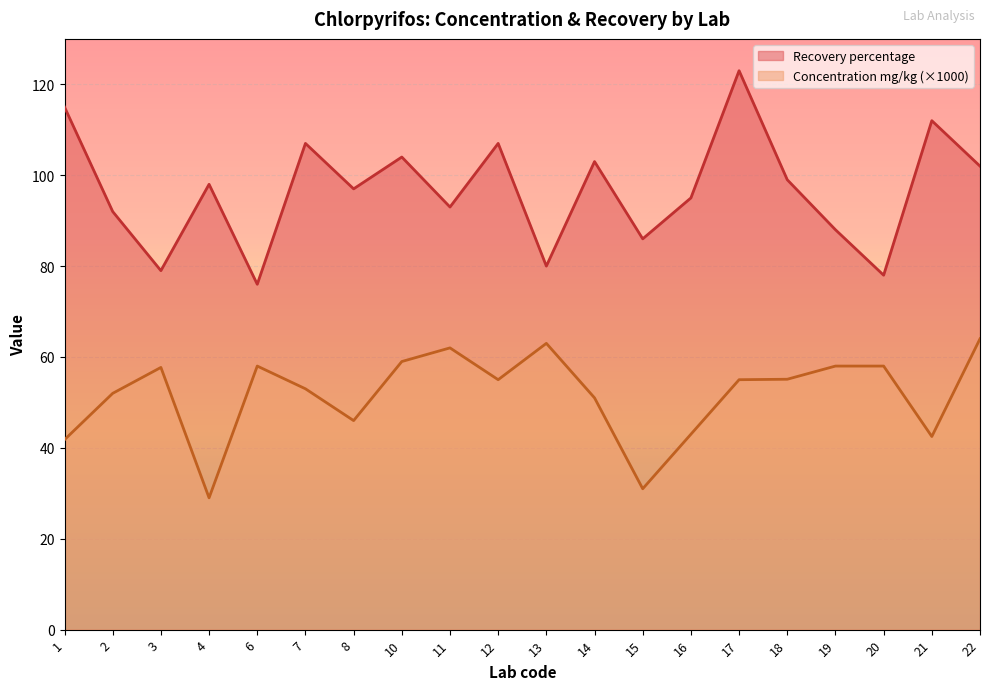

How many lines are shown in the chart?

2